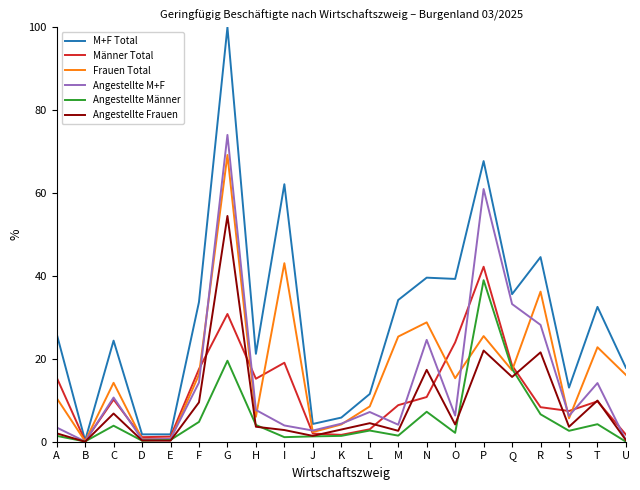

At how many categories does at least one series exceed 29?

10